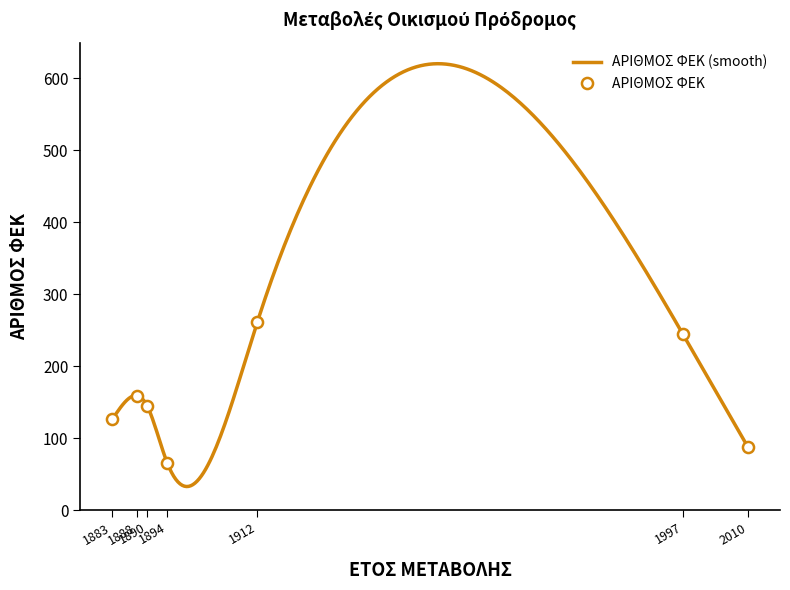

What is the value of the 6th point from the left?

244